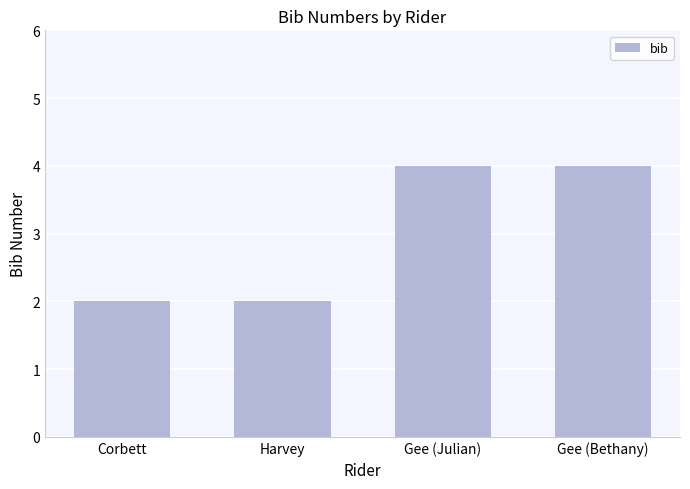

Are the bars grouped side by side (vs. stacked)?

No